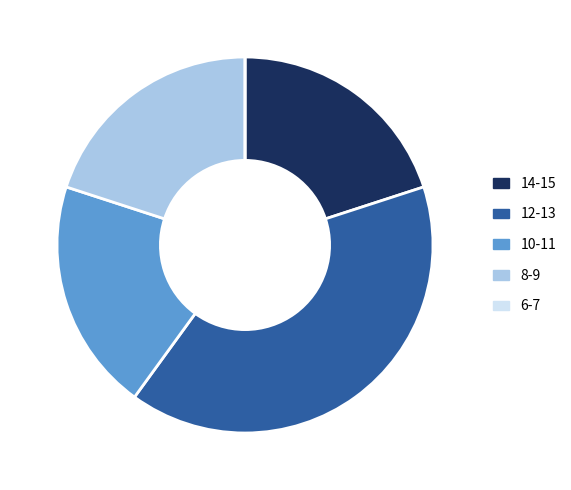

Is there any slice that represents more than half of the pie?

No